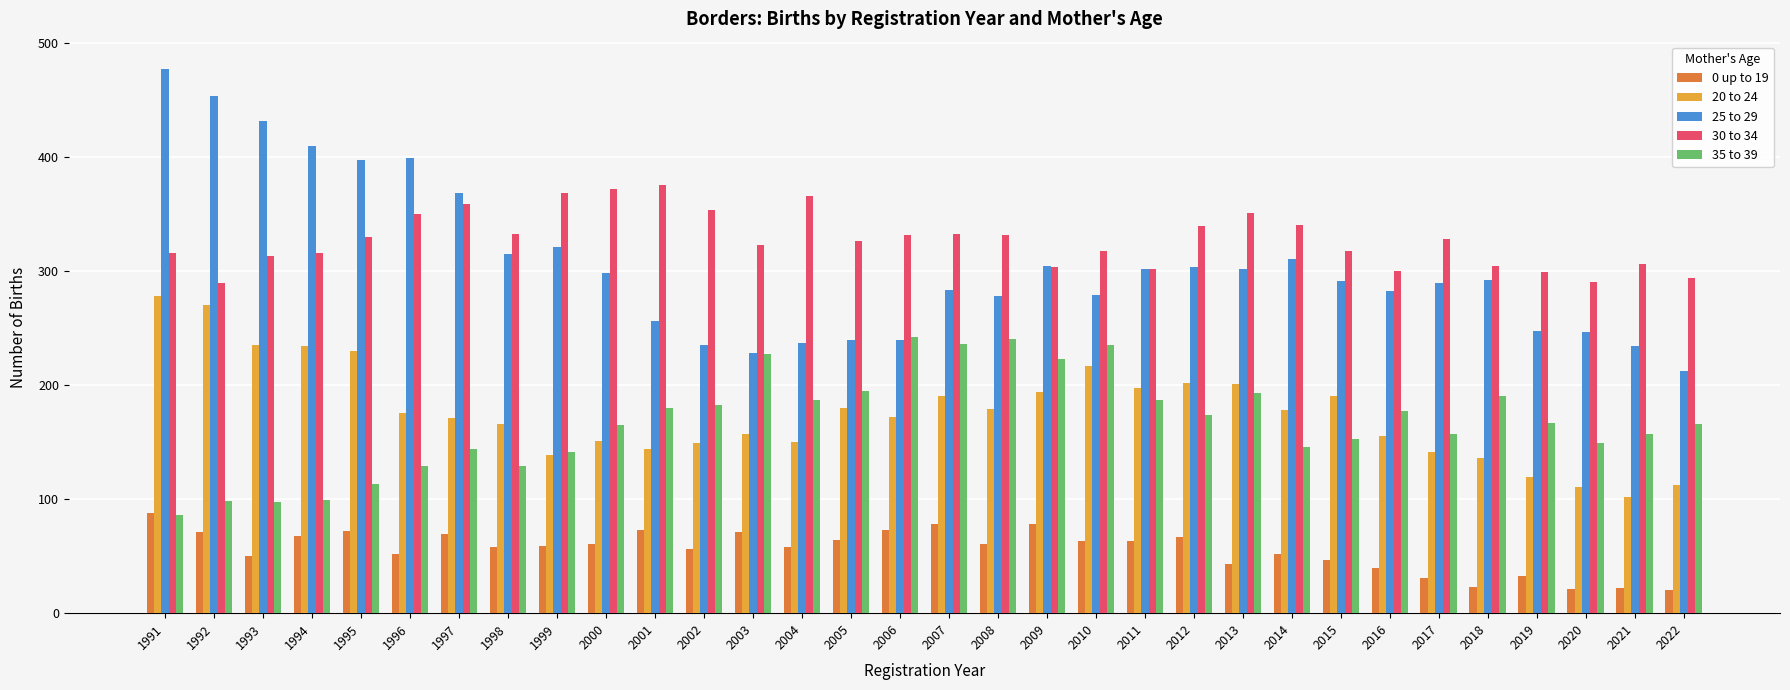

What is the sum of the 35 to 39 values at 2009 and 2018?

413